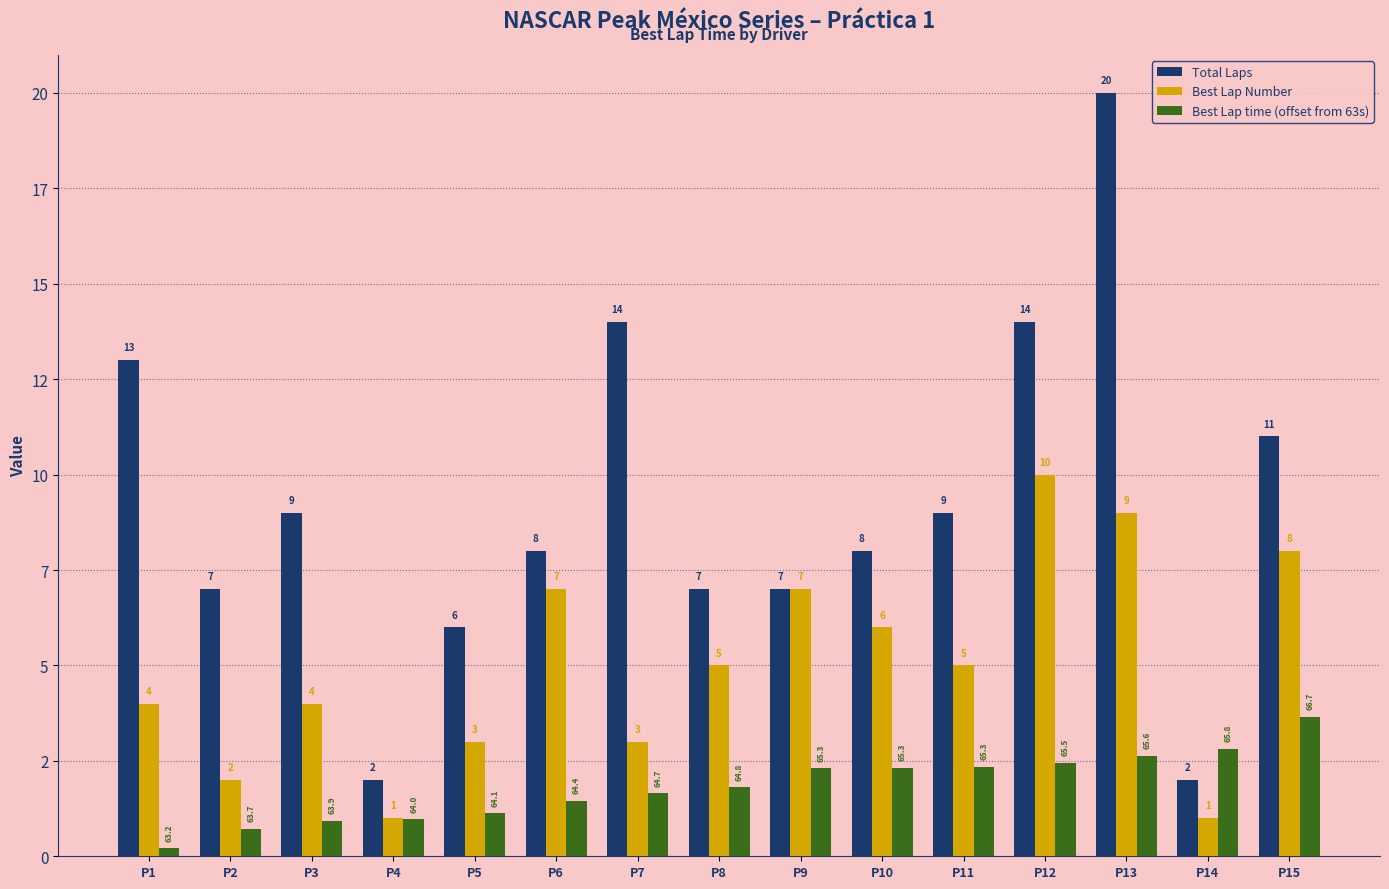

Reading right to left, what are all the values shown in this chart?

Total Laps: 11.0	2.0	20.0	14.0	9.0	8.0	7.0	7.0	14.0	8.0	6.0	2.0	9.0	7.0	13.0
Best Lap Number: 8.0	1.0	9.0	10.0	5.0	6.0	7.0	5.0	3.0	7.0	3.0	1.0	4.0	2.0	4.0
Best Lap time (offset from 63s): 3.7	2.8	2.6	2.5	2.3	2.3	2.3	1.8	1.7	1.4	1.1	1.0	0.9	0.7	0.2